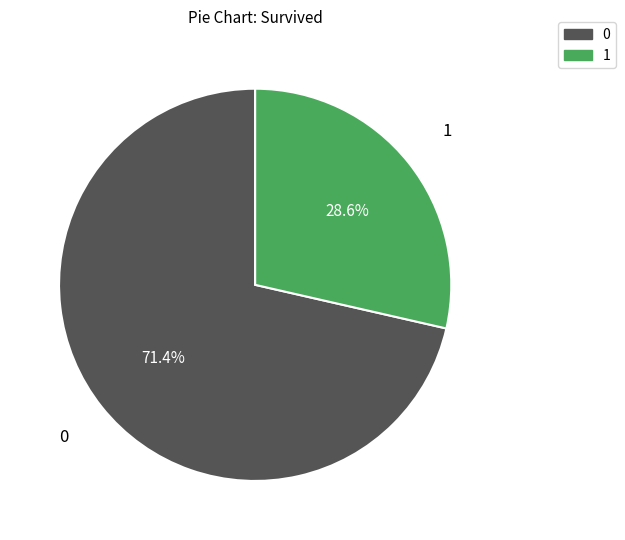

Is there any slice that represents more than half of the pie?

Yes